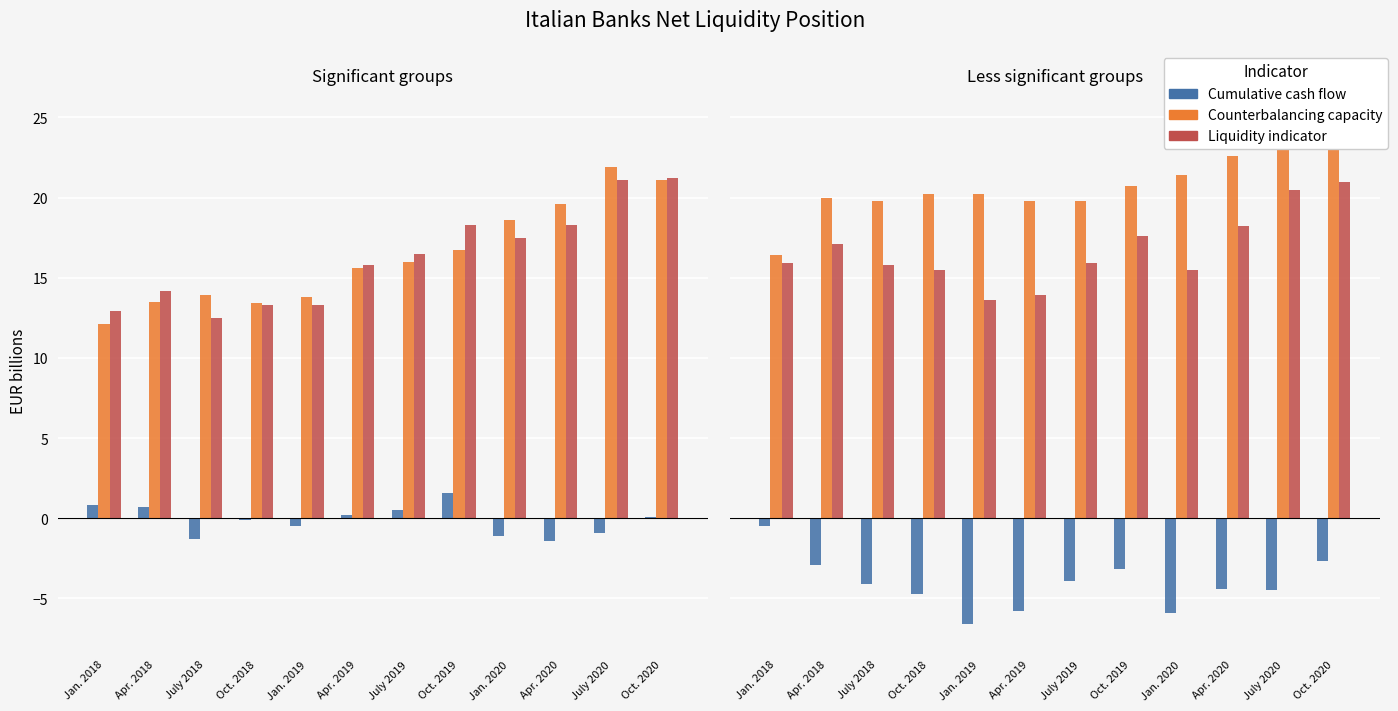

Which label corresponds to the smallest value in the chart?

Jan. 2019